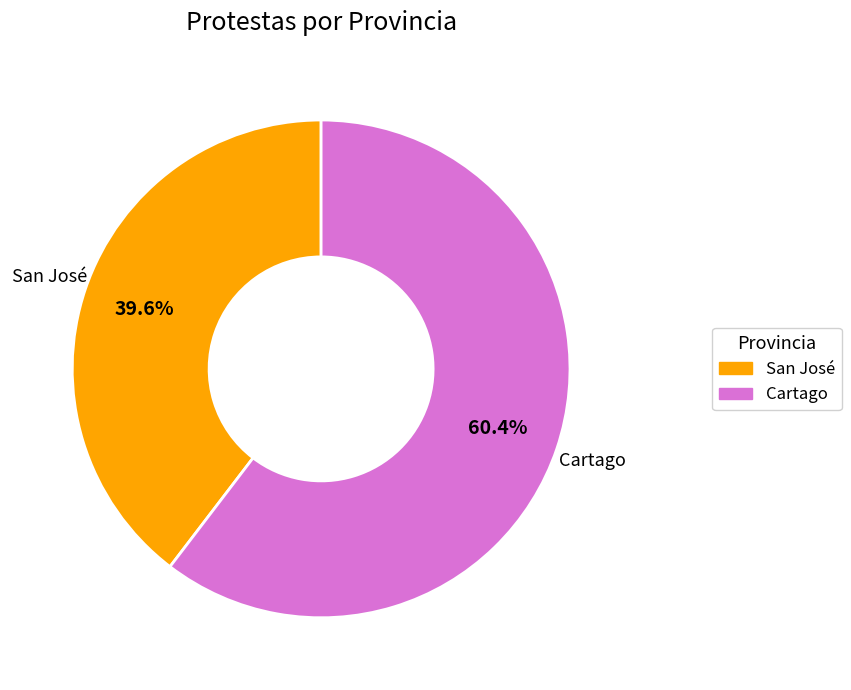

Which has a higher value, San José or Cartago?

Cartago